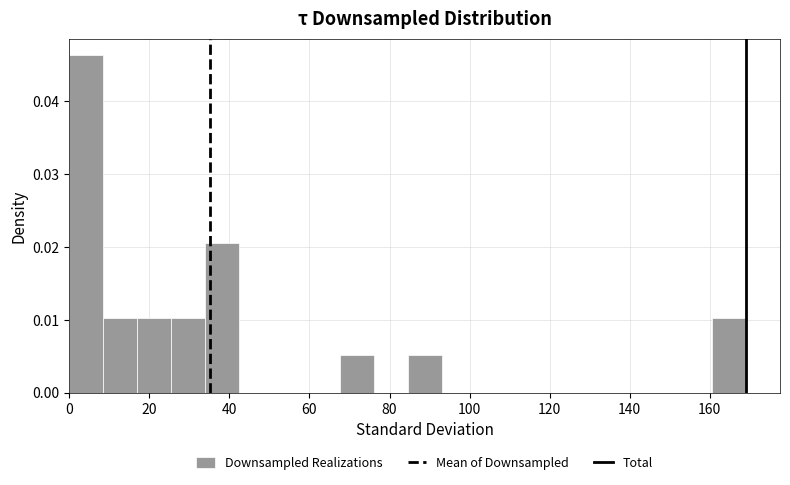

Reading left to right, list every bar in this chart as the range it spans on the x-axis followed by its height. Neither the bar edges nor the heights are printed on the chart, so give them approximately, as read against the axes.

0 to 8: 0.046
8 to 16: 0.010
16 to 26: 0.010
26 to 34: 0.010
34 to 42: 0.021
42 to 50: 0
50 to 60: 0
60 to 68: 0
68 to 76: 0.005
76 to 84: 0
84 to 94: 0.005
94 to 102: 0
102 to 110: 0
110 to 118: 0
118 to 126: 0
126 to 136: 0
136 to 144: 0
144 to 152: 0
152 to 160: 0
160 to 170: 0.010